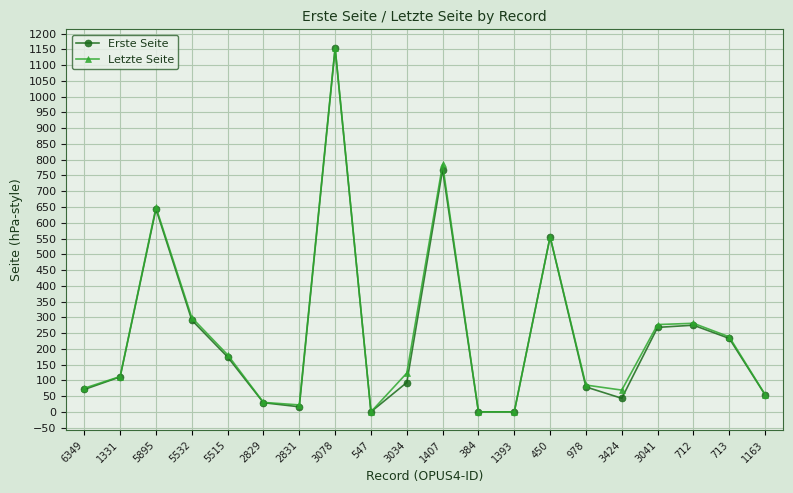

At which label is Erste Seite closest to 576?

450